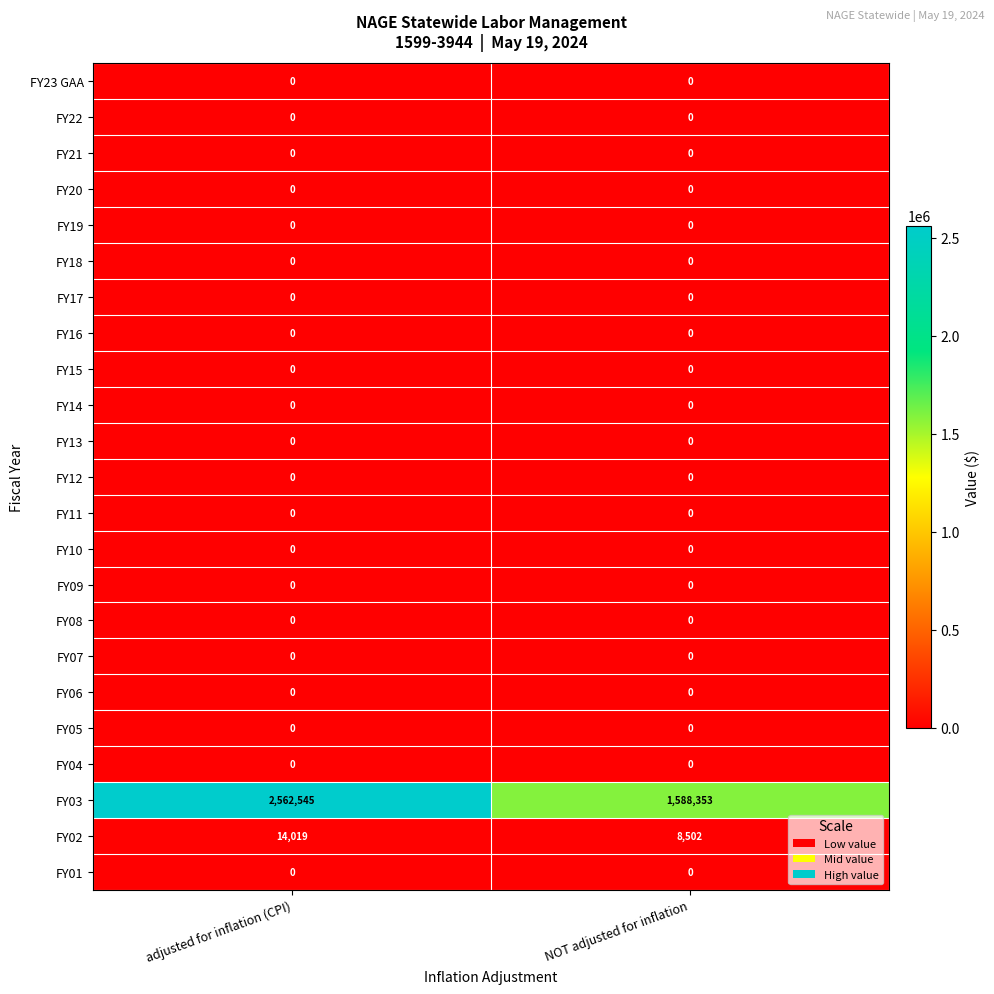

What is the spread (max minus min) of values at NOT adjusted for inflation?

1588353